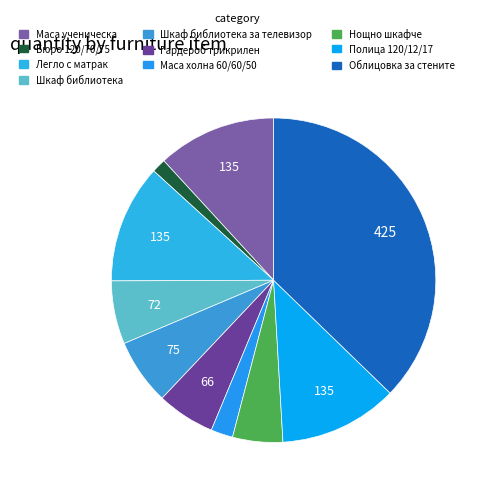

Rank the categories by value from lowest to highest.

Бюро 120/70/75, Маса холна 60/60/50, Нощно шкафче, Гардероб трикрилен, Шкаф библиотека, Шкаф библиотека за телевизор, Маса ученическа, Легло с матрак, Полица 120/12/17, Облицовка за стените